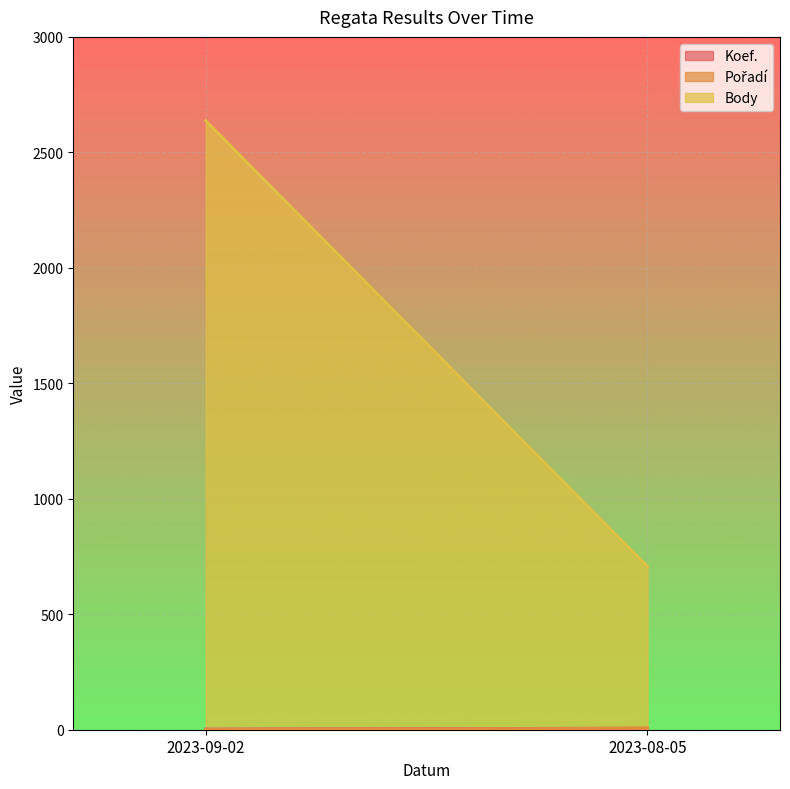

What is the sum of all Body values?

3344